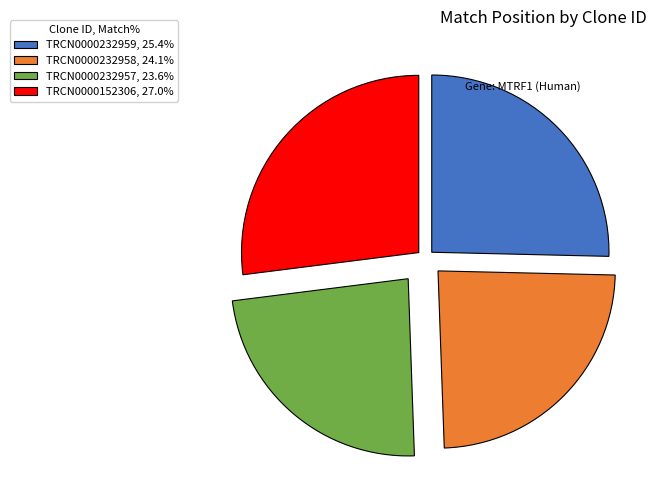

Which slice is the largest?

TRCN0000152306